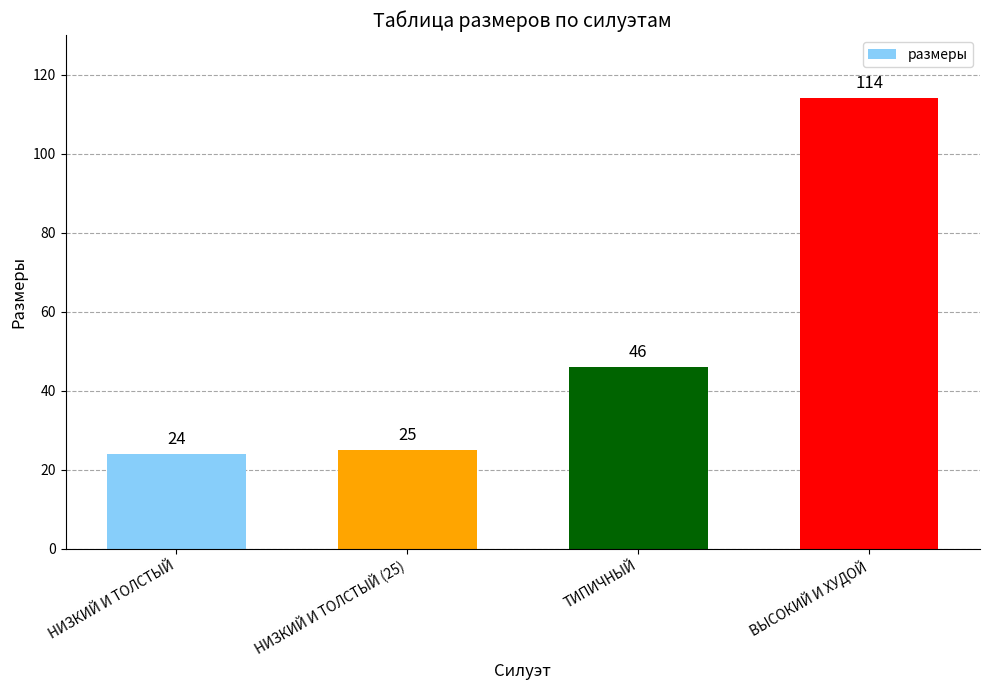

Reading left to right, what are all the values shown in this chart?

24	25	46	114